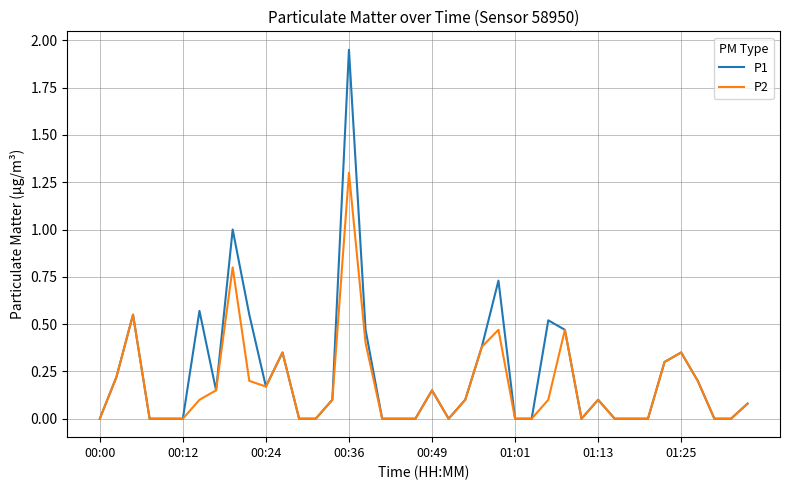

Rank the series by their maximum value, from highest to lowest.

P1, P2